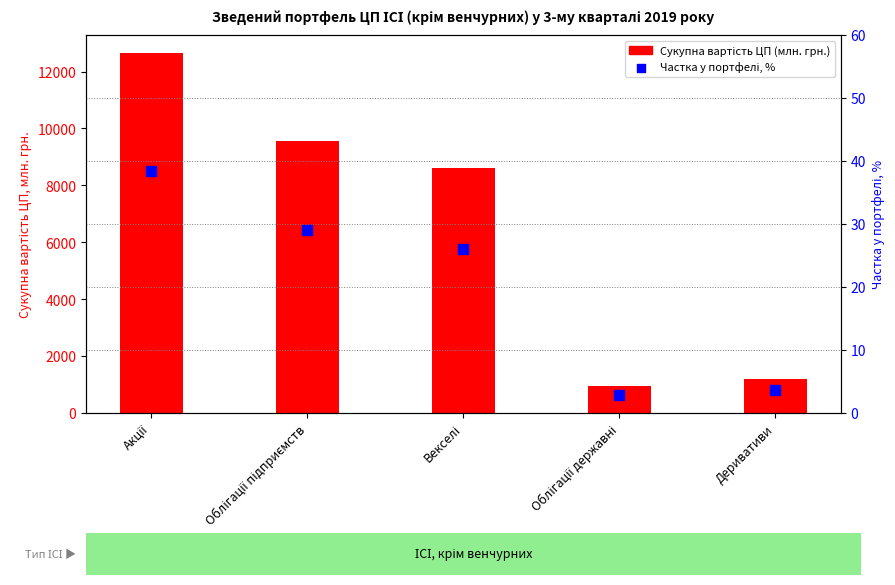

What is the total value across all series at Деривативи?

1201.2